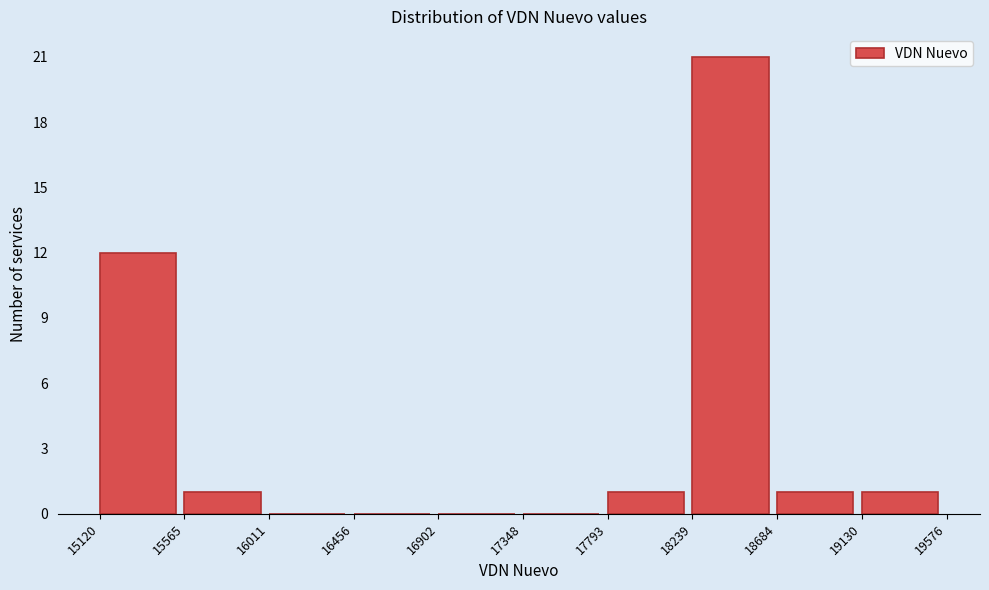

Over which range of the x-axis is the bar tallest?

18239 to 18684